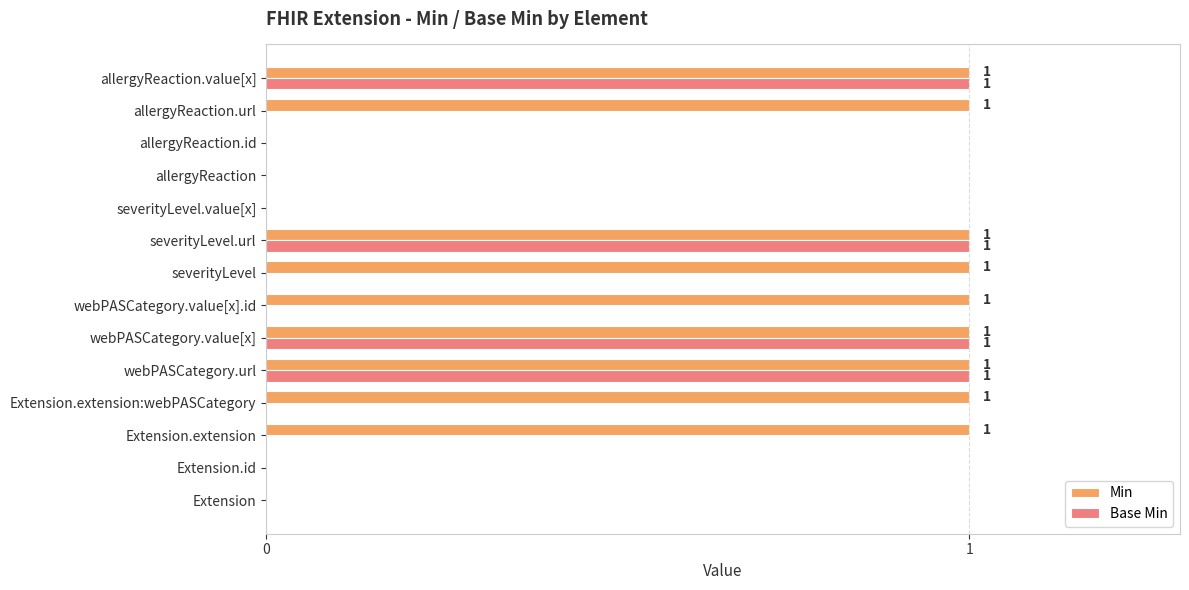

The value of Base Min at allergyReaction.id is 1. True or false?

False